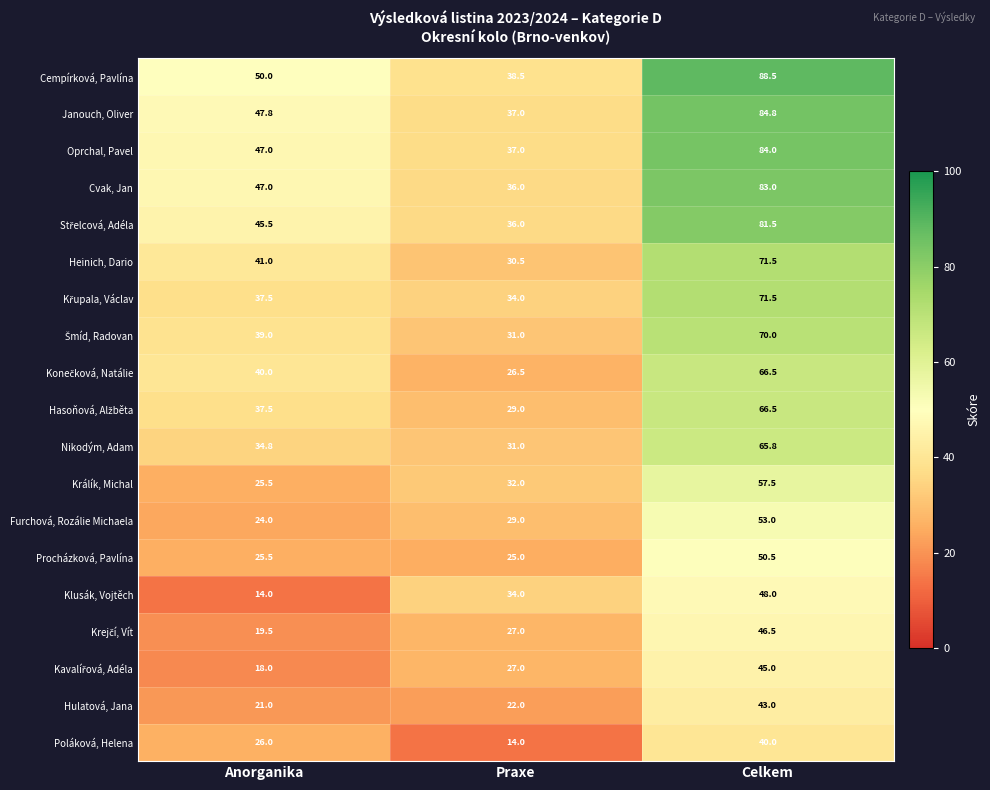

What is the sum of the Hulatová, Jana values at Celkem and Anorganika?

64.0